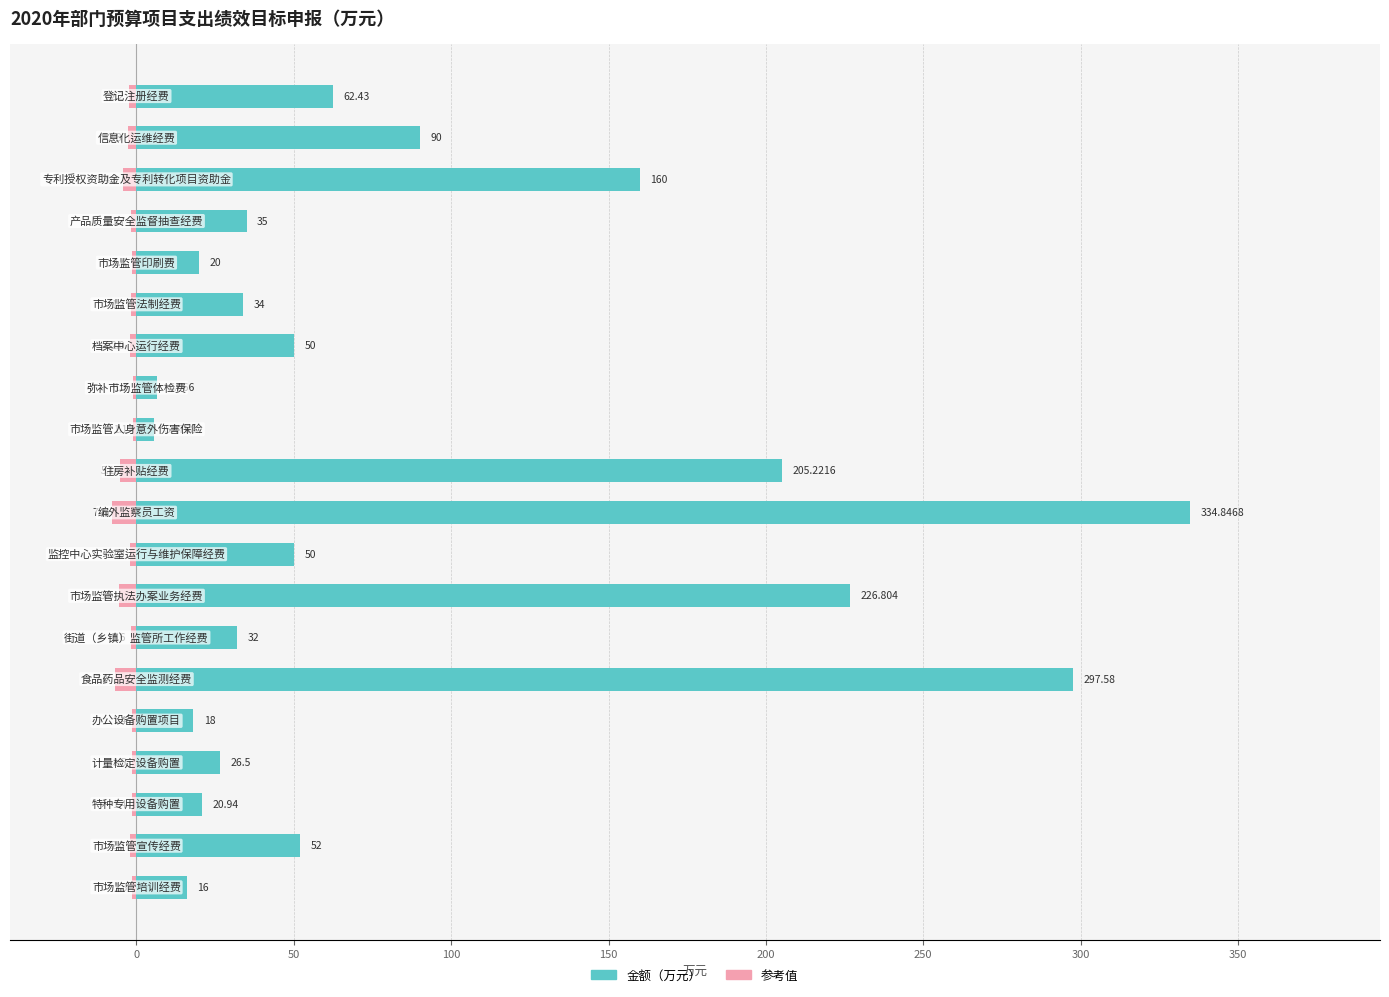

What is the greatest value displayed?

334.8